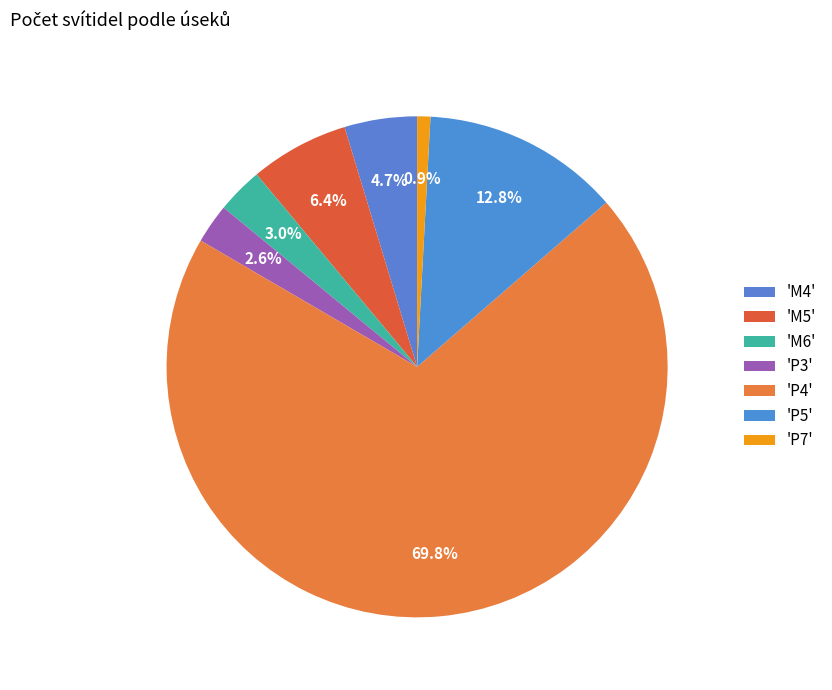

How many slices are in this pie chart?

7